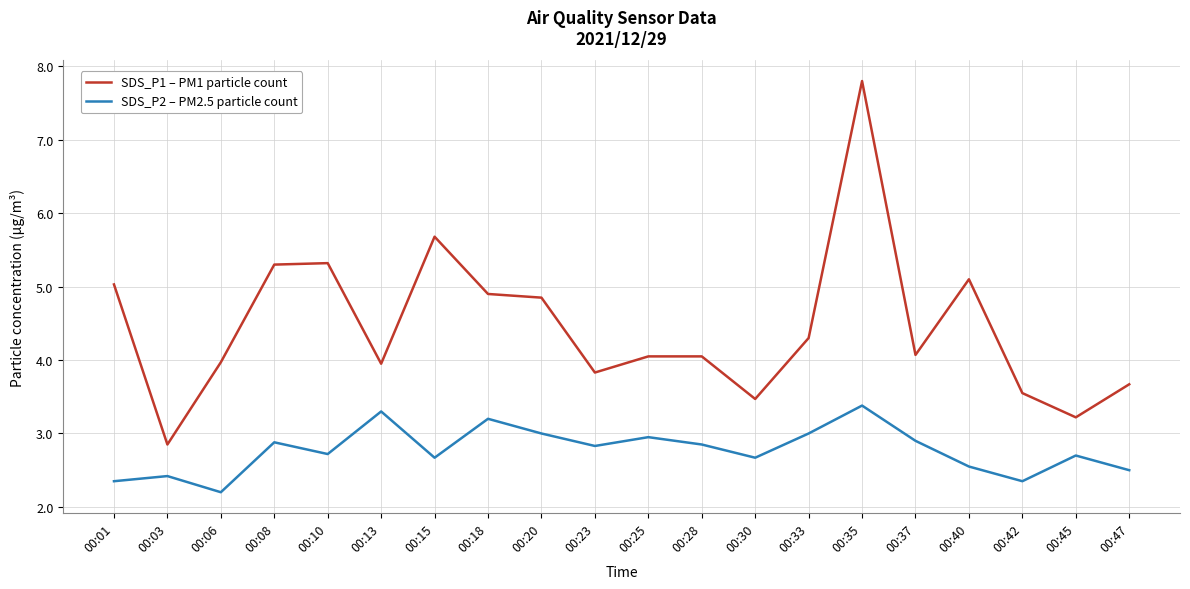

At which category is the sum across all series the highest?

00:35